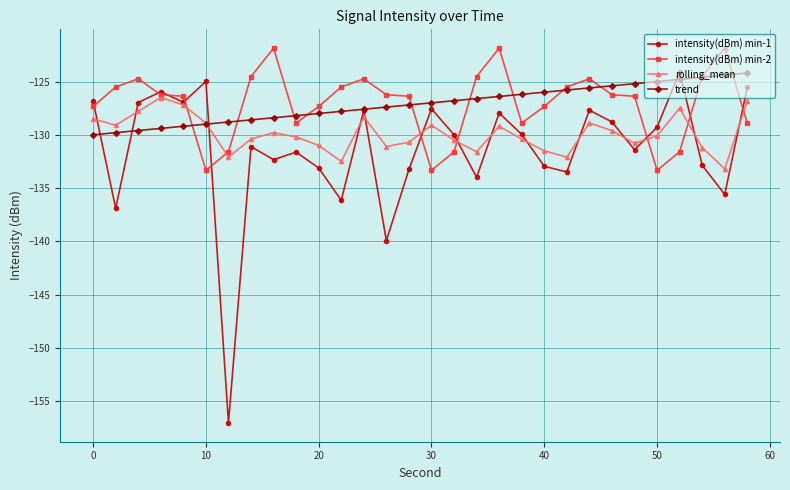

True or false: intensity(dBm) min-2 has more than 0 interior local peaks.

True